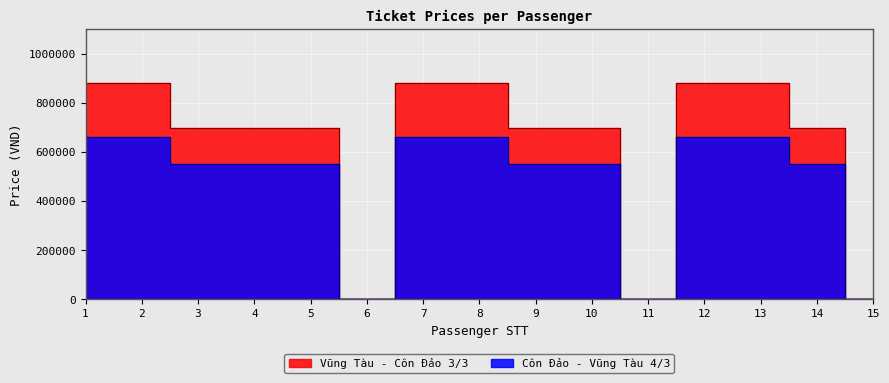

How many positive values does the Vũng Tàu - Côn Đảo 3/3 series have?

12